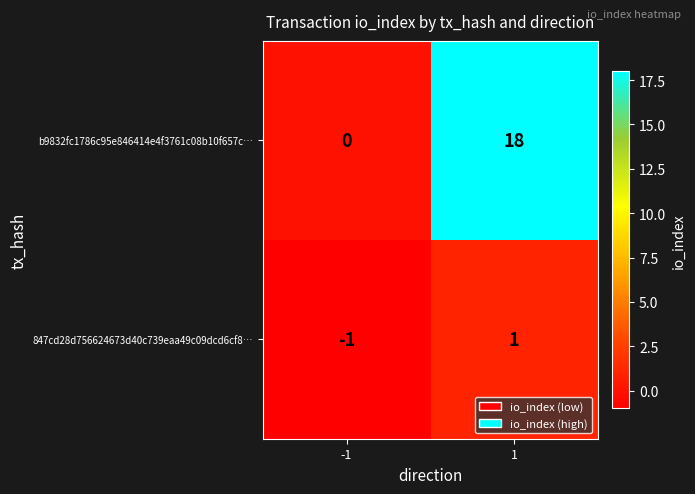

What is the sum of all b9832fc1786c95e846414e4f3761c08b10f657c… values?

18